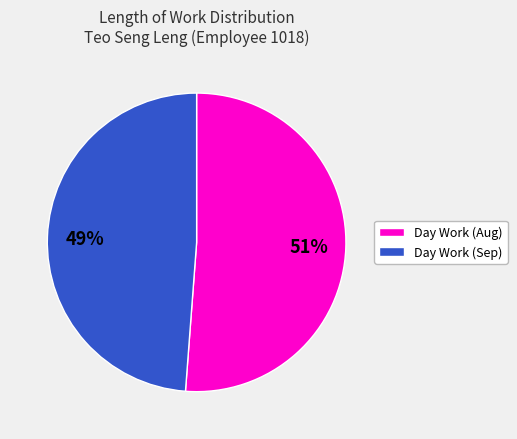

To the nearest percent, what is the difference between the largest and smallest slice percentages?

2%